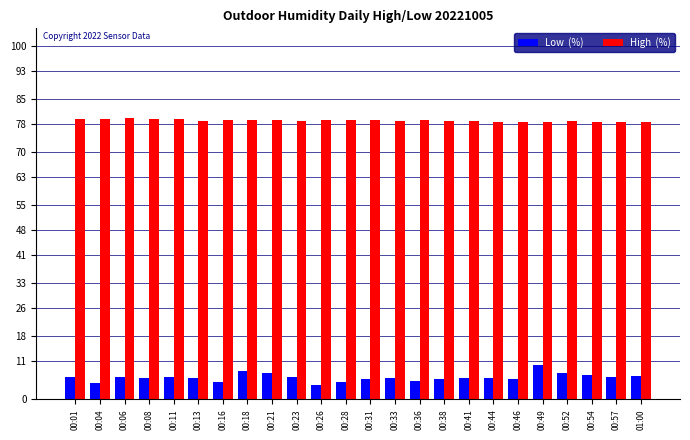

What is the maximum value shown in the chart?

79.6